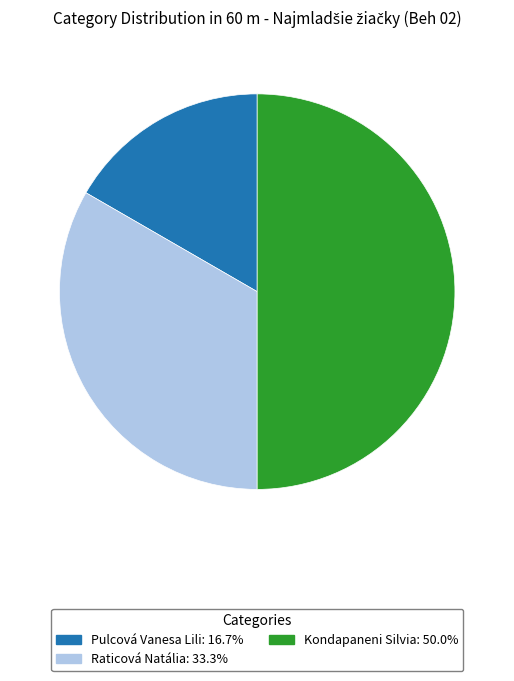

Is the sum of Pulcová Vanesa Lili and Kondapaneni Silvia greater than half?

Yes